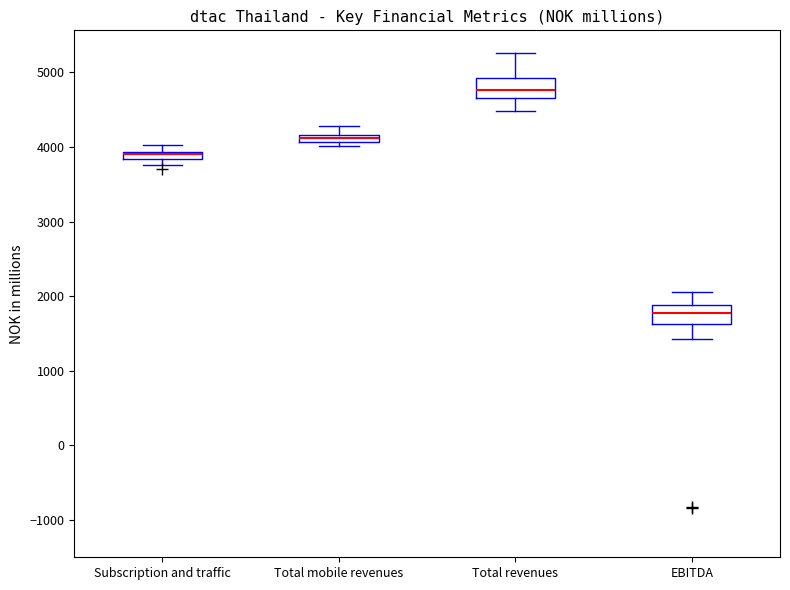

Where is the lower edge of the box for Subscription and traffic on the y-axis? The values are not printed on the chart, so give them approximately, as read against the axis.

3800